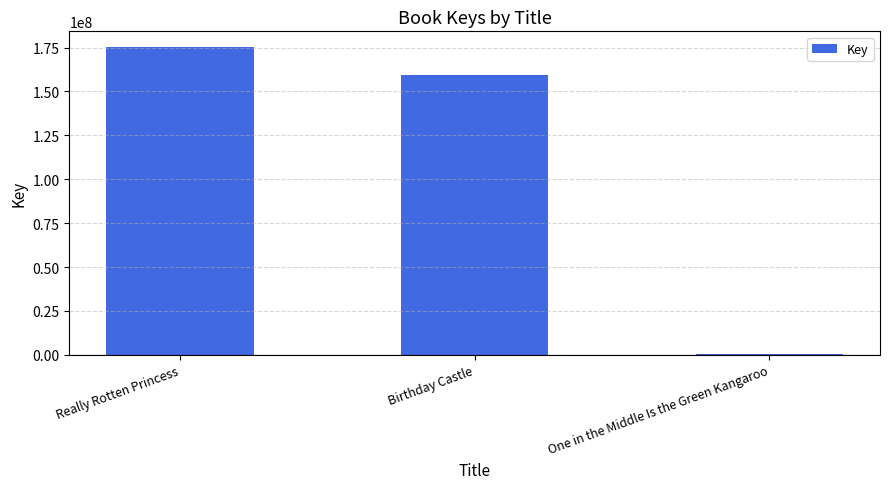

Is it true that the value at Birthday Castle is 275718285?

False